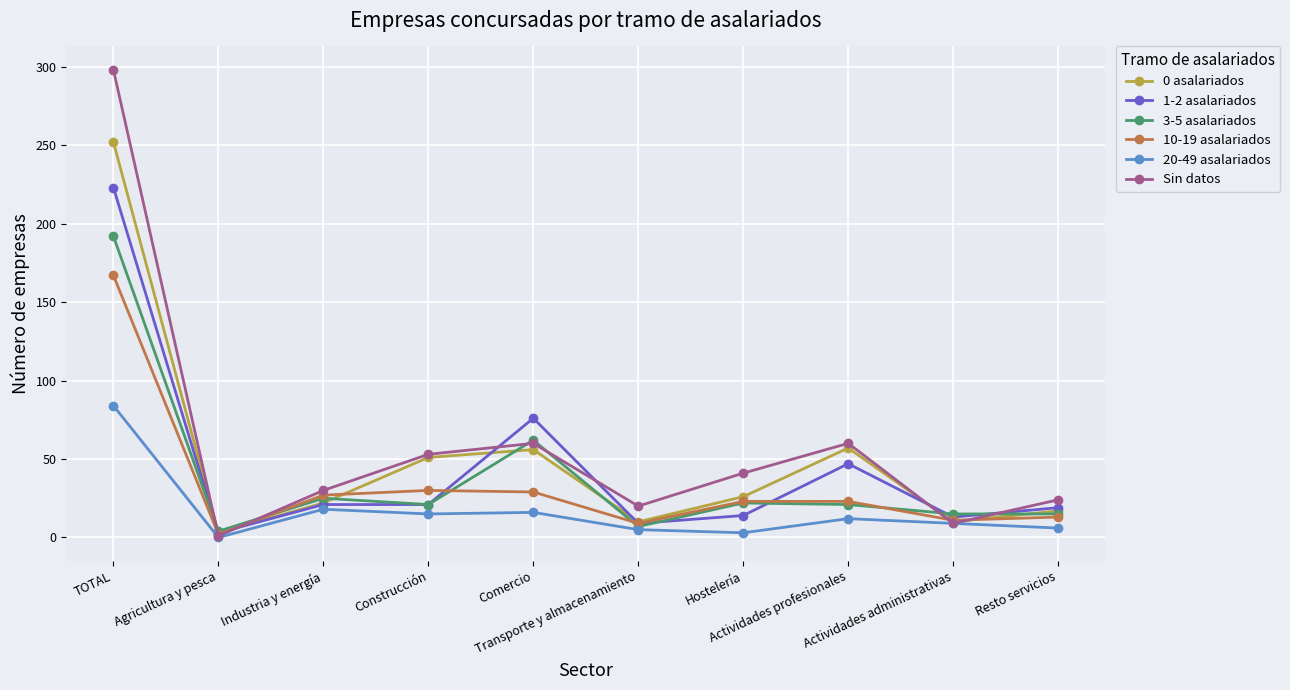

At how many categories does at least one series exceed 260?

1